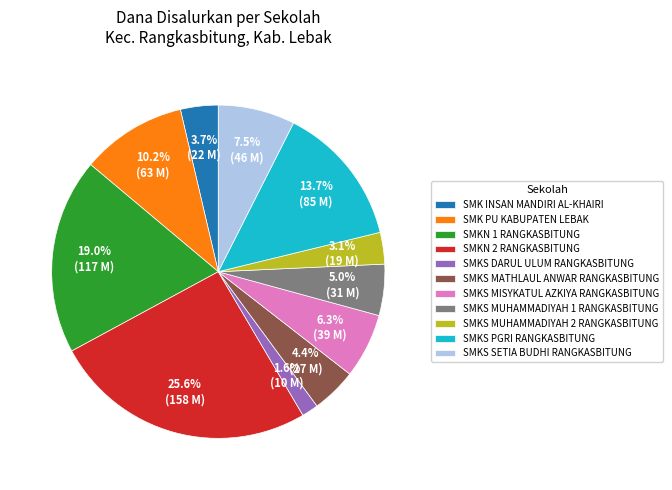

Is it true that SMKS MUHAMMADIYAH 1 RANGKASBITUNG is 12% of the pie?

False